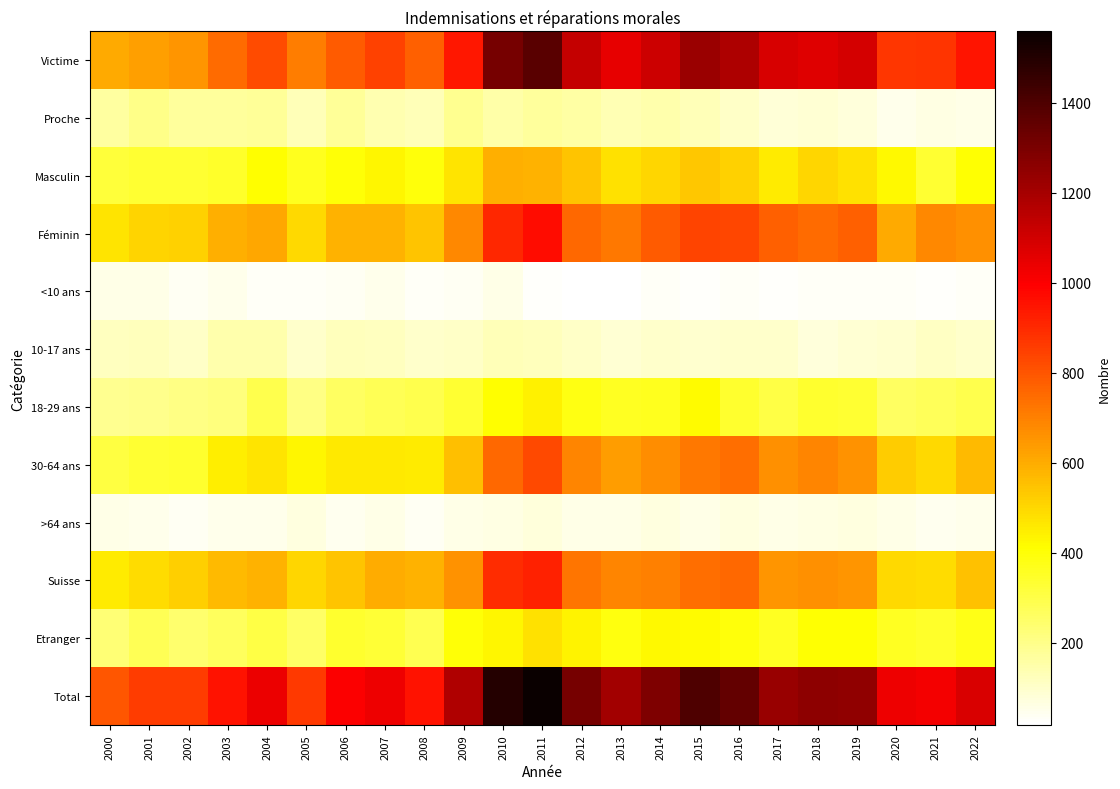

Which category has the lowest value across all series?

2013